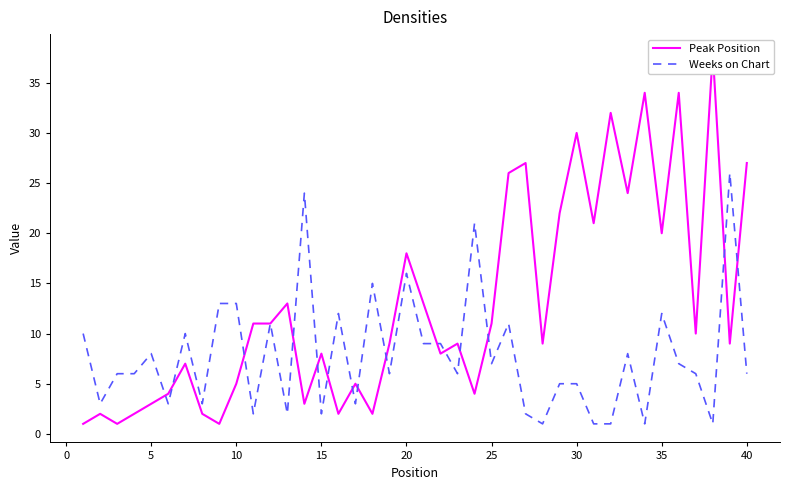

In Peak Position, how many points are higher than both neighbors (excluding endpoints)?

13